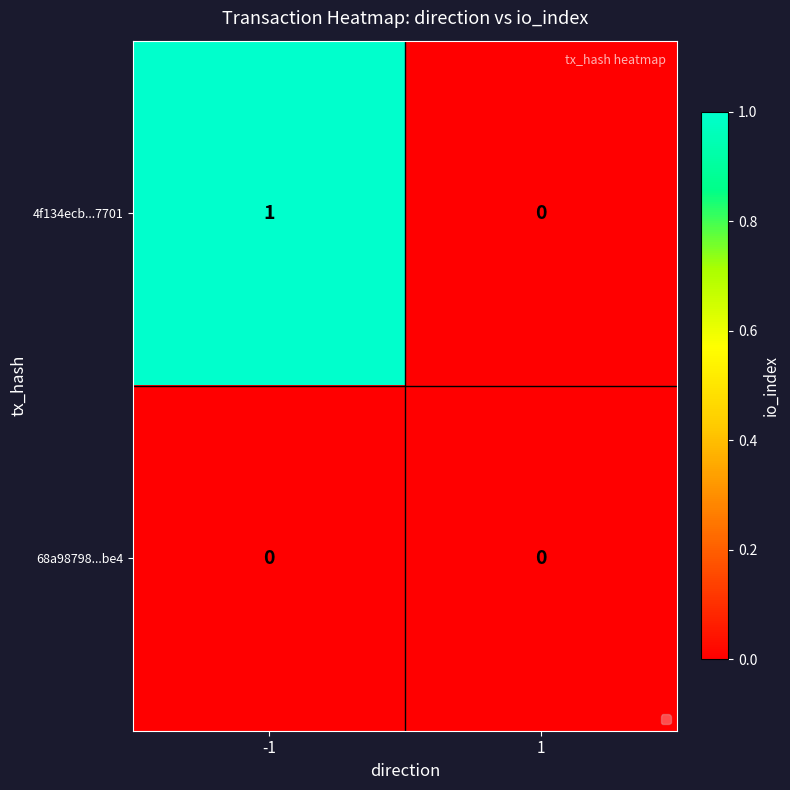

How many data points does each series have?

2